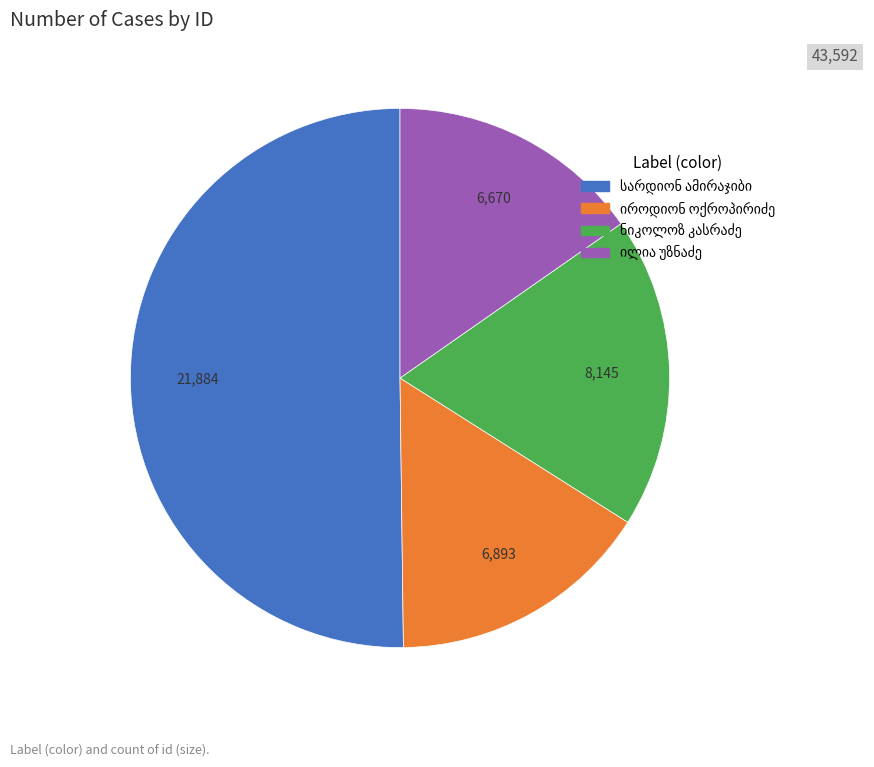

Does იროდიონ ბესარიონის ძე ოქროპირიძე represent more than half of the total?

No